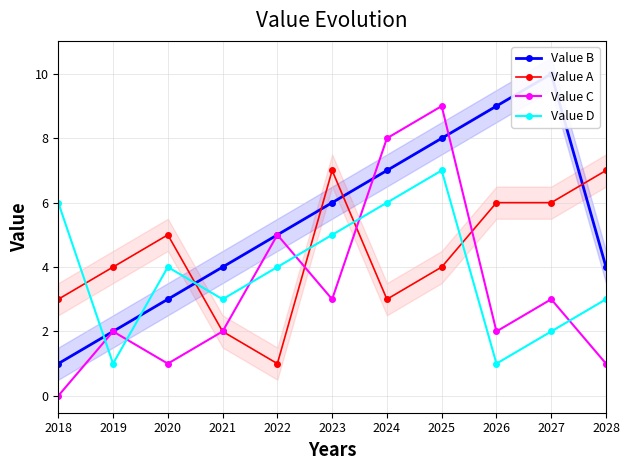

The Value A series shows 5 at 2020. True or false?

True